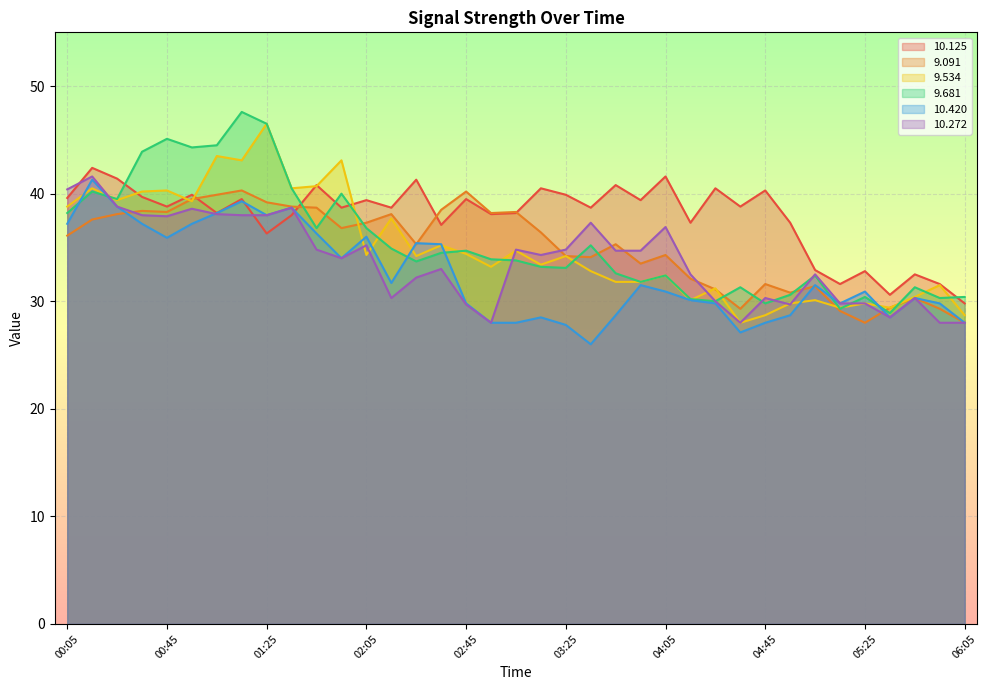

What is the value of the  10.420 point at the 31st from the left?

31.5